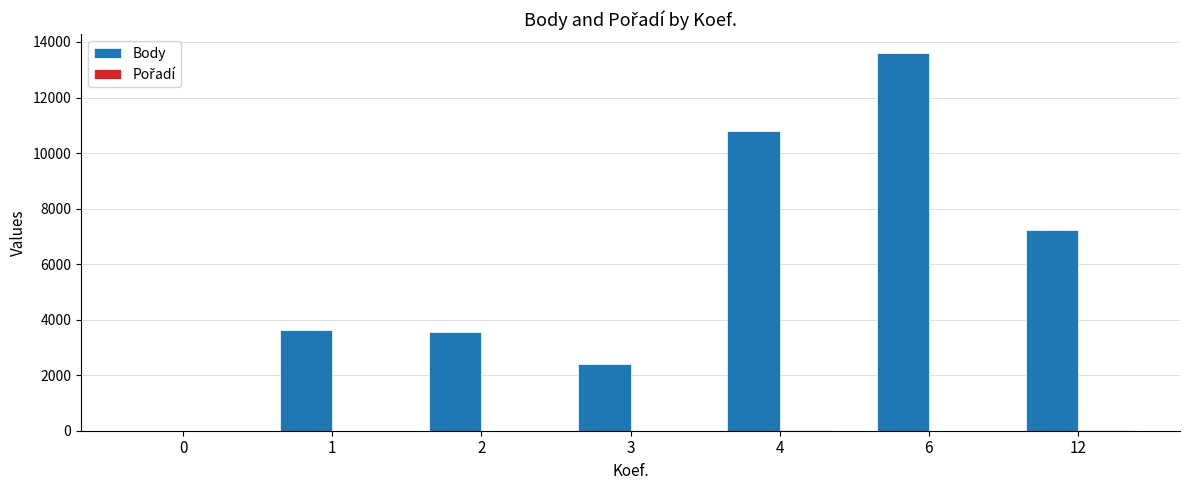

The Body series shows 18201 at 4. True or false?

False